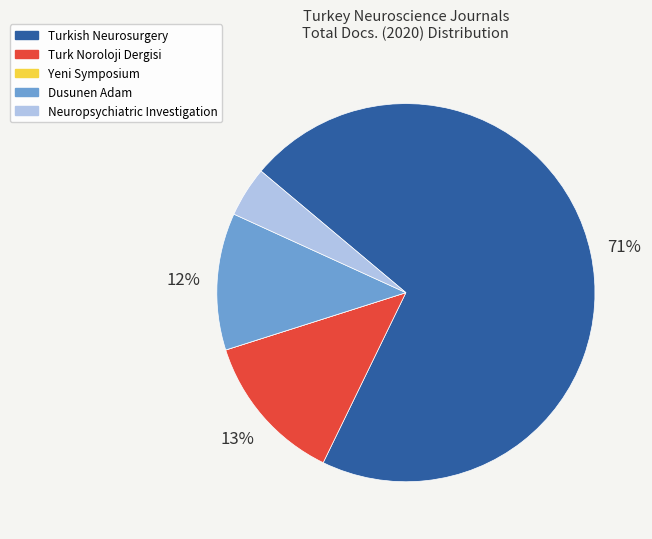

To the nearest percent, what portion does Dusunen Adam represent?

12%